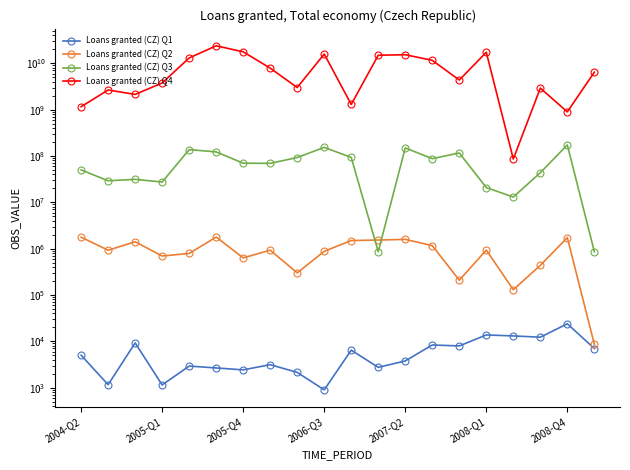

What is the difference between the Loans granted (CZ) Q2 values at 2004-Q2 and 2008-Q1?

840100